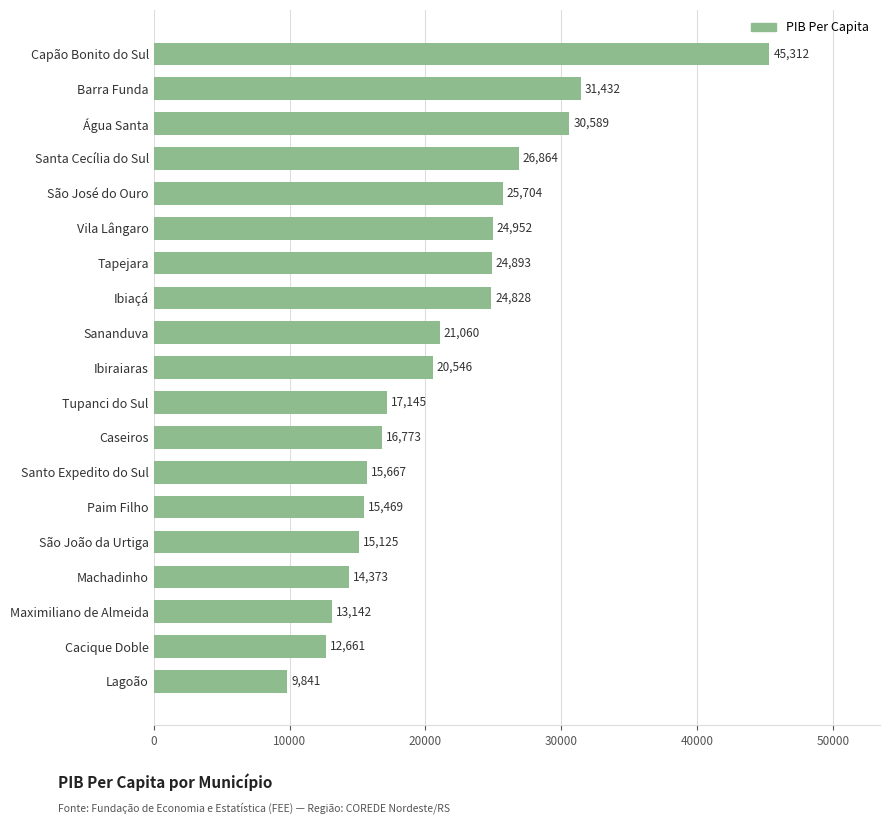

Is it true that the value at Tupanci do Sul is 7756.4?

False